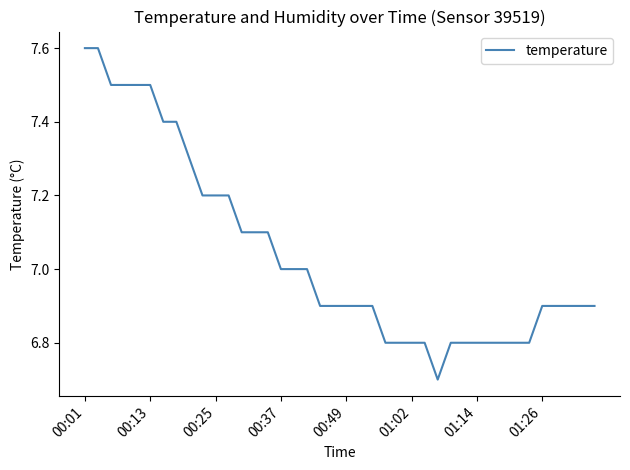

What is the difference between the maximum and minimum values?

0.9